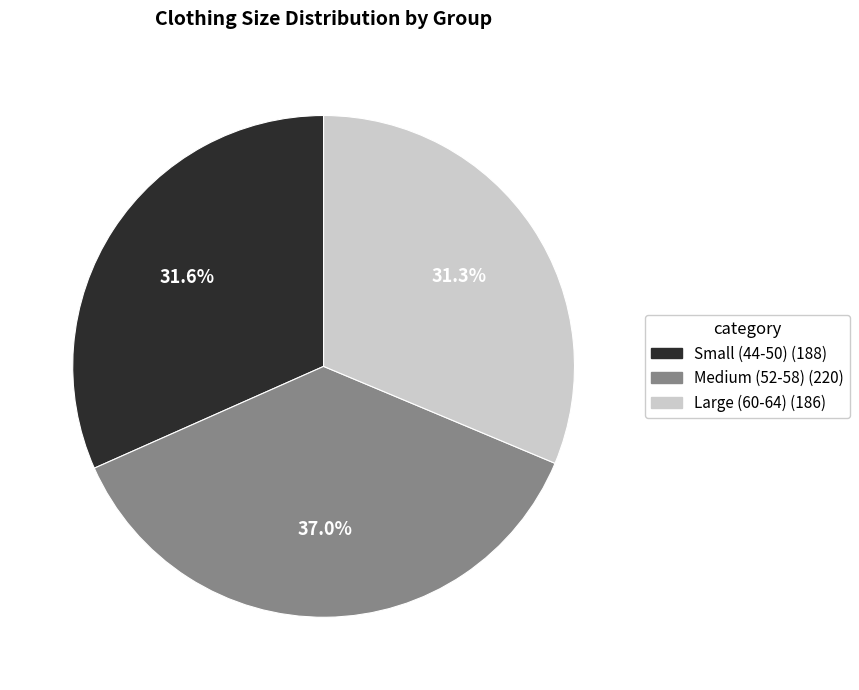

Count the number of slices in the pie.

3